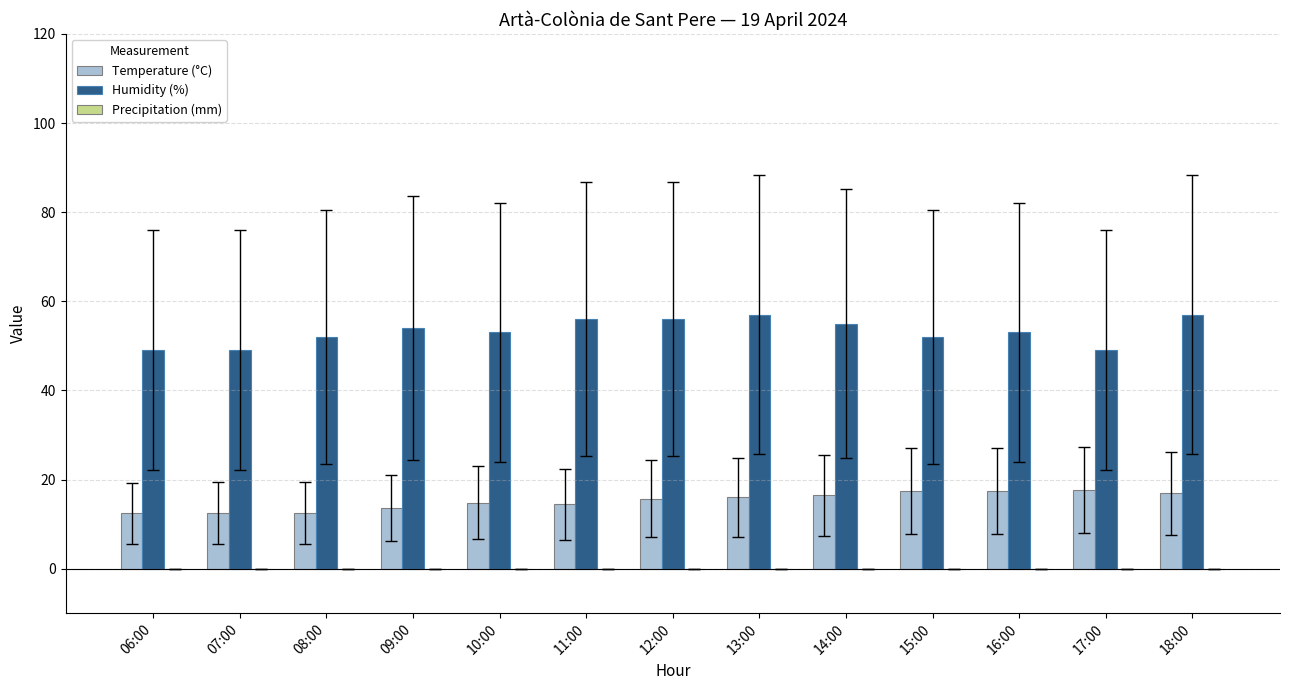

Which series has the largest range (max minus min)?

Humidity (%)